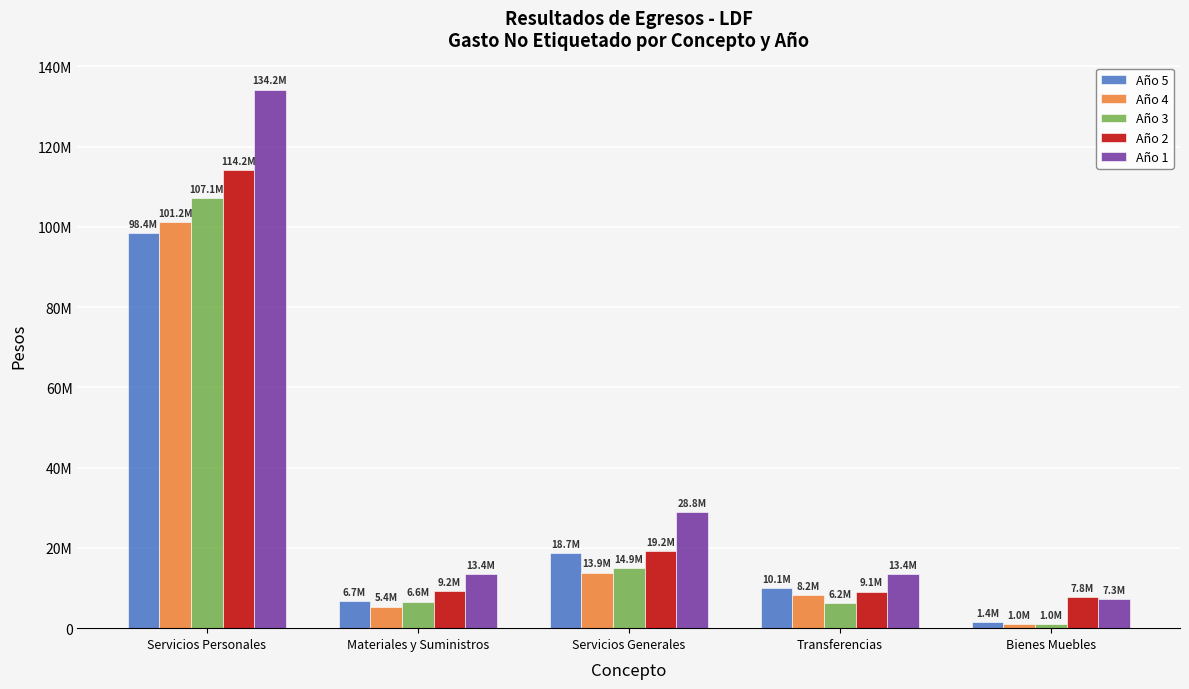

Where does the Año 1 series first go above 13416144?

Servicios Personales